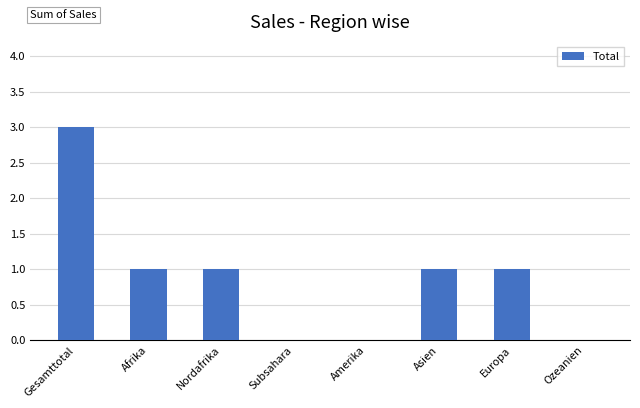

What is the sum of all values?

7